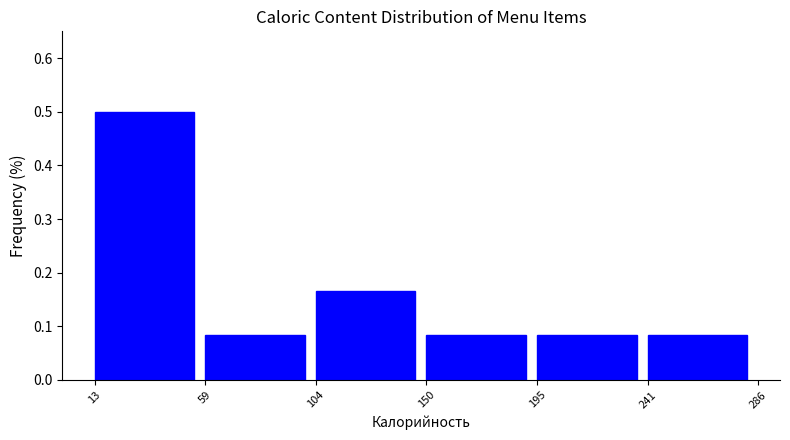

What is the height of the bar covering 13 to 59 on the x-axis? The values are not printed on the chart, so give them approximately, as read against the axis.

0.50